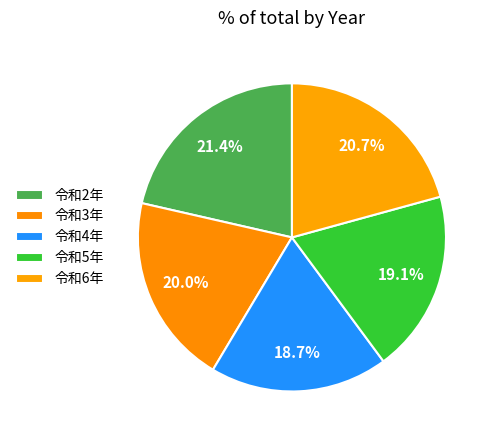

How many slices are in this pie chart?

5